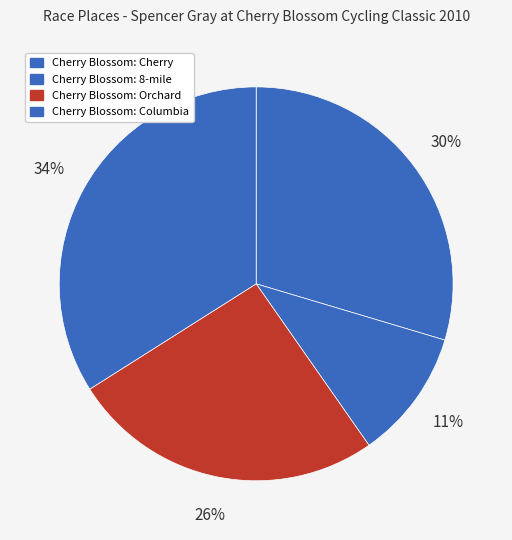

Combined, do Cherry Blossom: 8-mile and Cherry Blossom: Cherry account for over 50%?

No